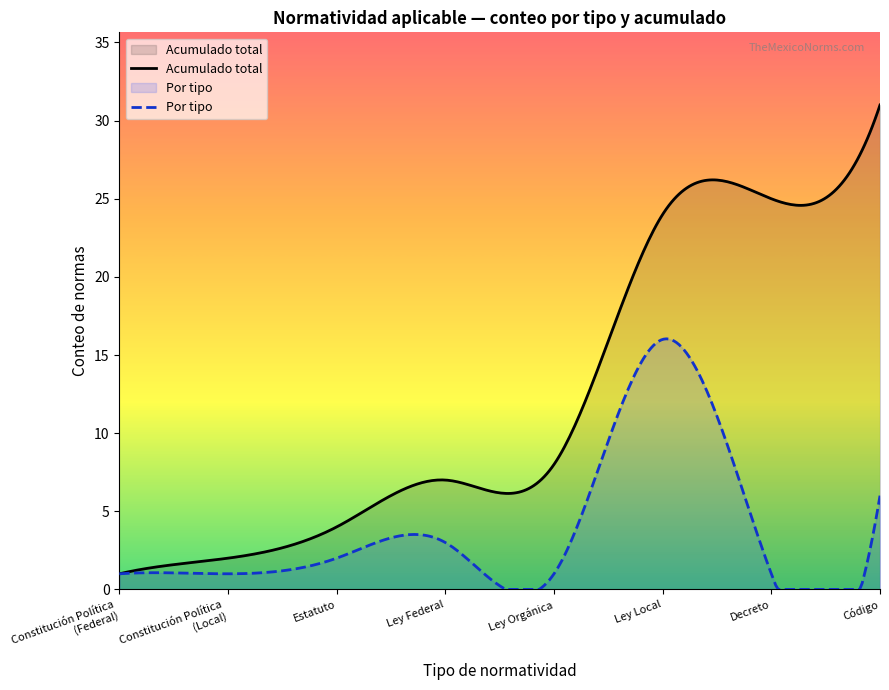

The Código series shows 4 at Ley Local (5). True or false?

False